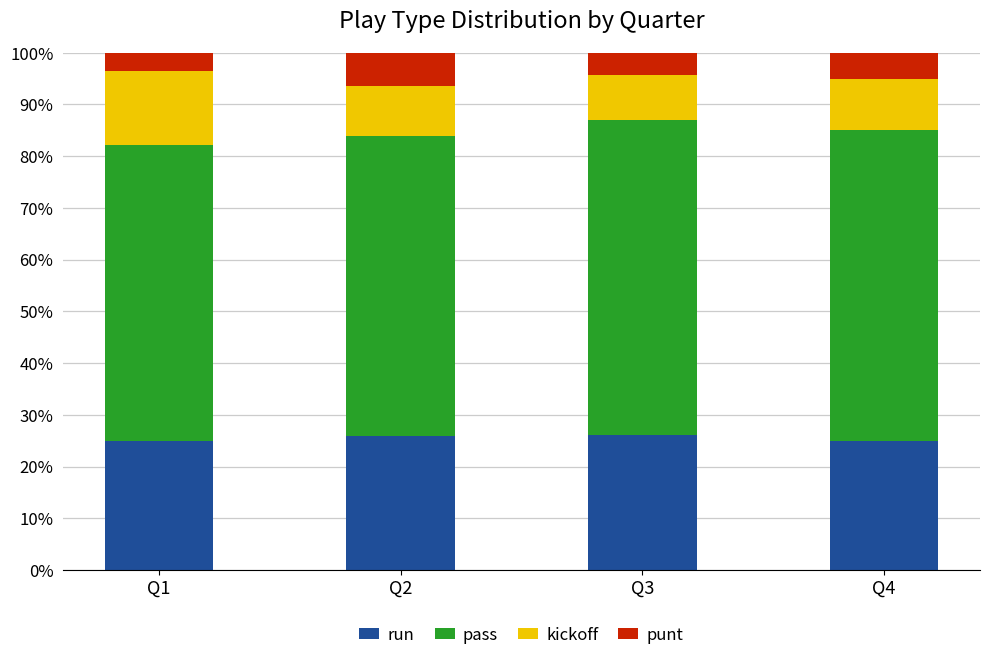

What is the total value across all series at Q2?

100.0